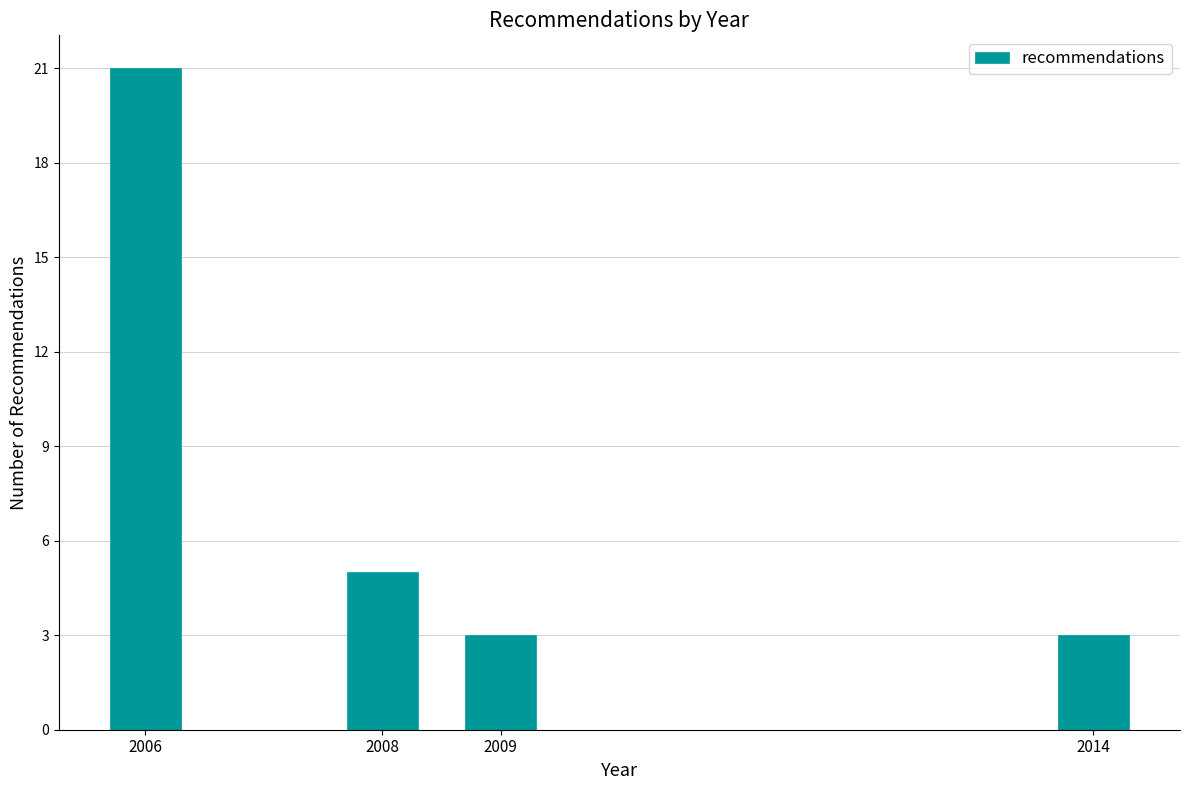

Reading right to left, what are all the values shown in this chart?

2014=3	2009=3	2008=5	2006=21